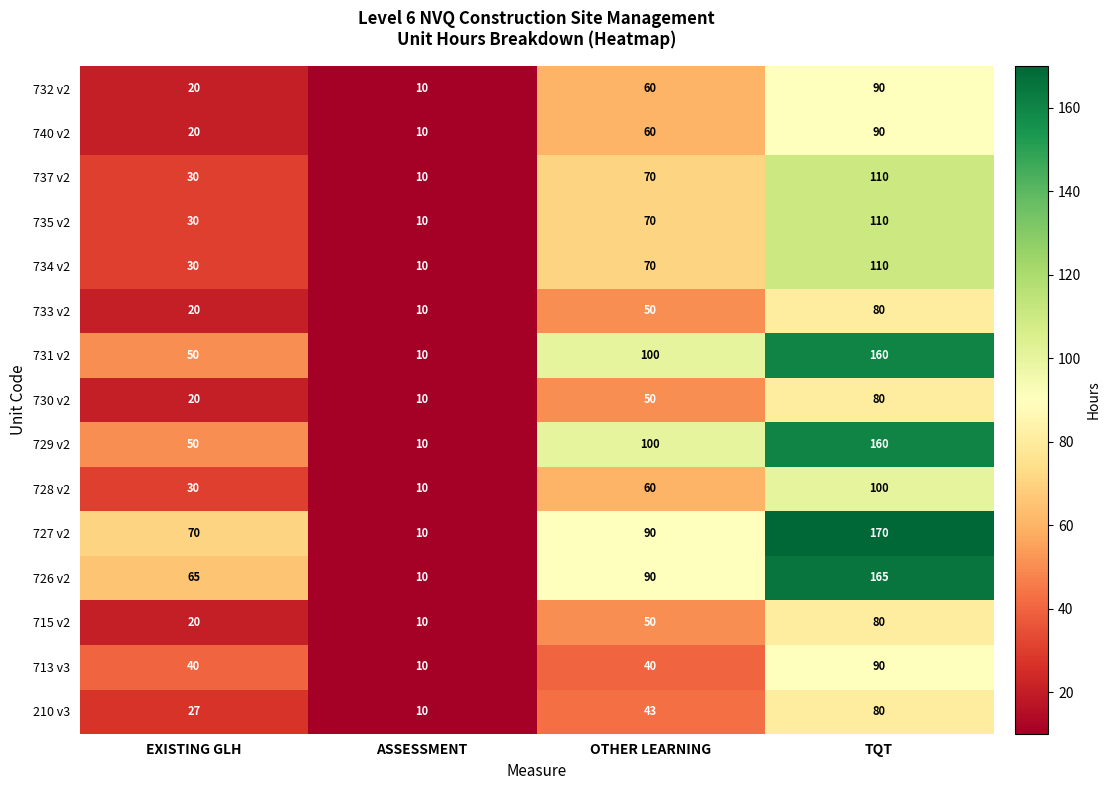

What is the total value across all series at OTHER LEARNING?

1003